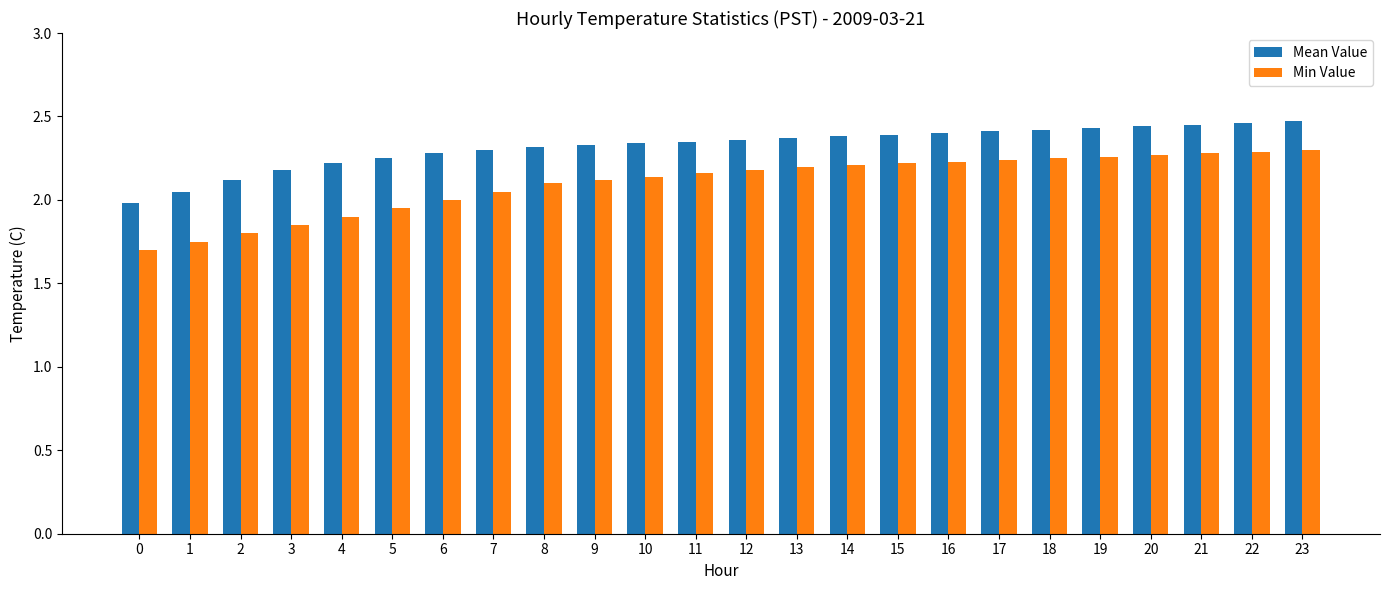

Which series has the largest total across all categories?

Mean Value